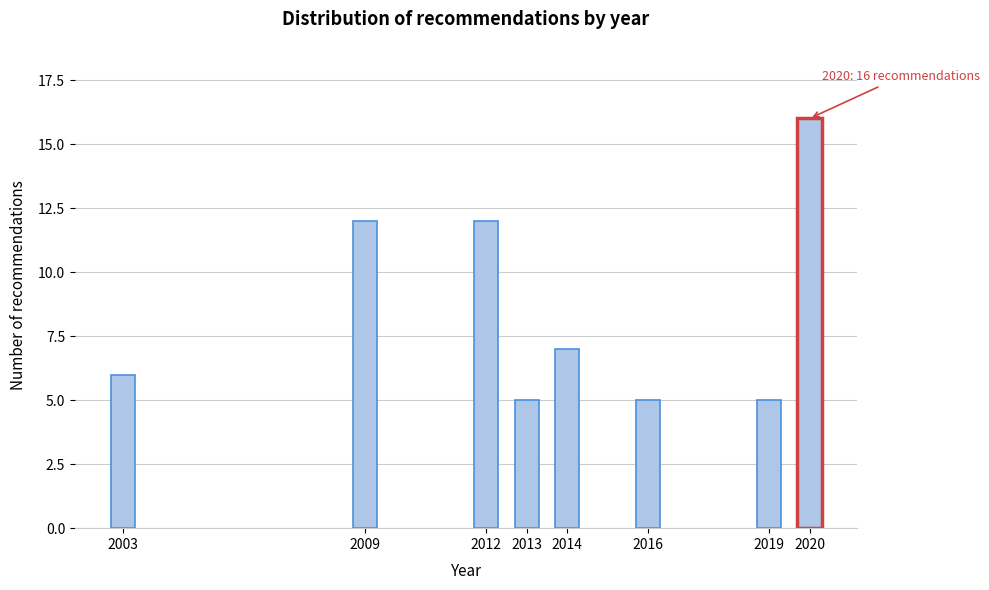

Reading left to right, list all the values displayed in this chart.

6	12	12	5	7	5	5	16